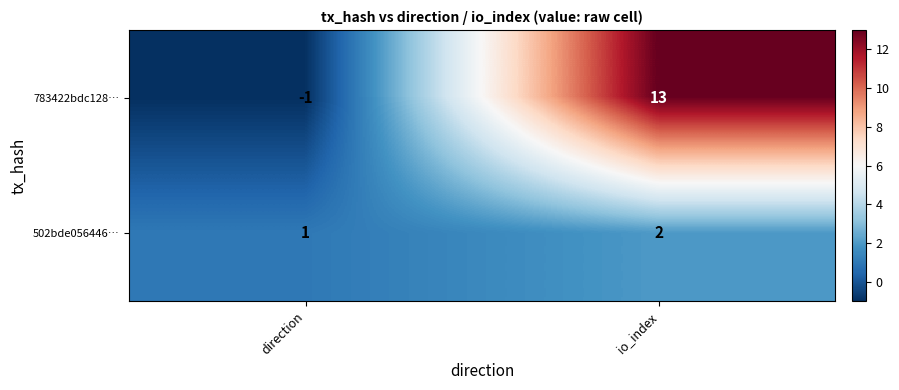

List the series in order of their peak value, lowest first.

502bde056446…, 783422bdc128…